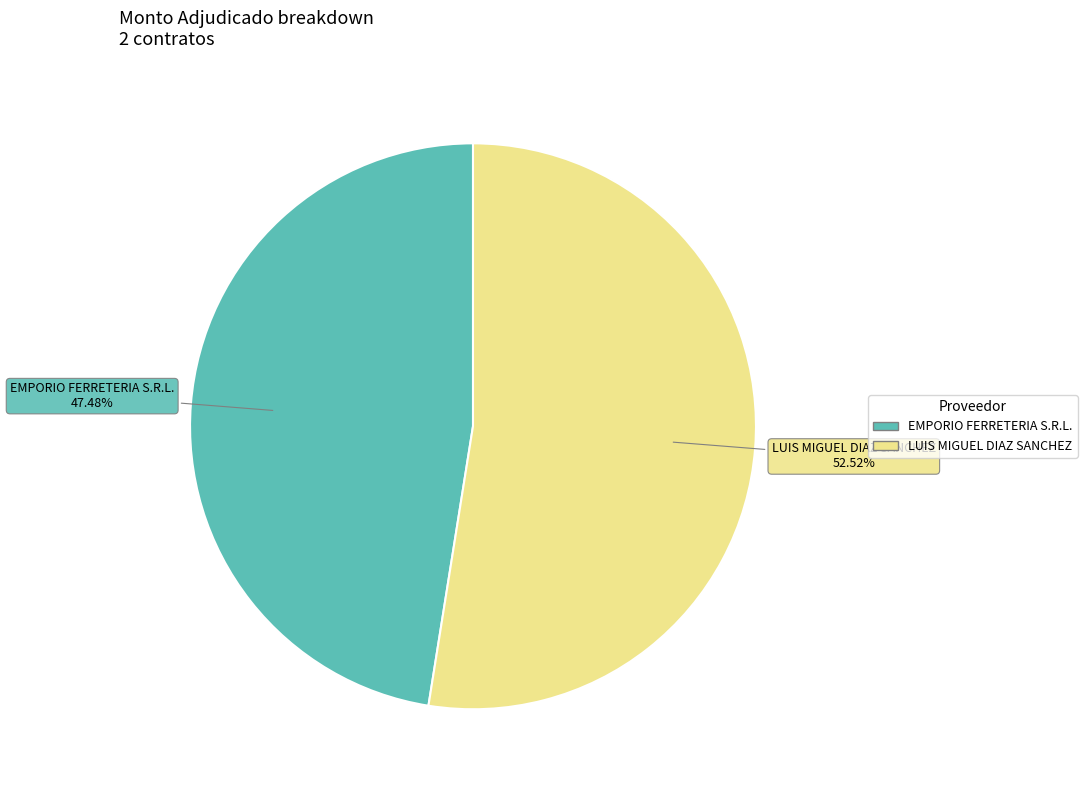

Is there a majority slice in this chart?

Yes